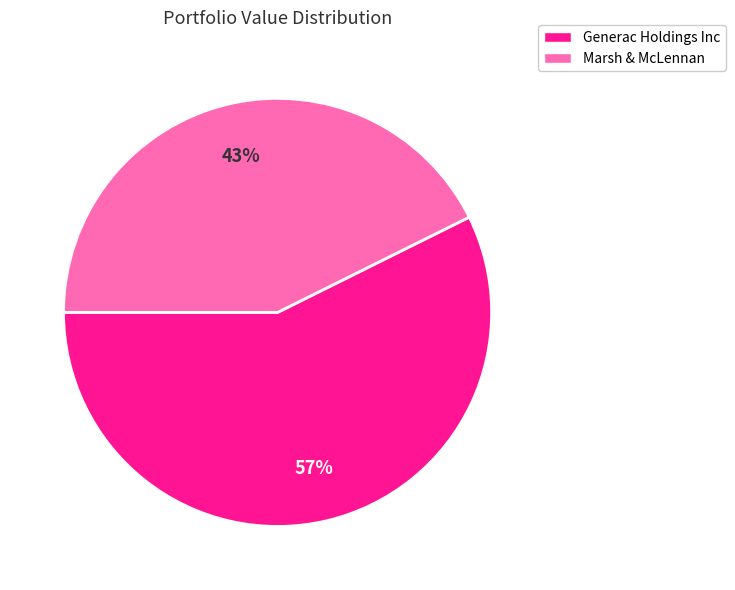

Which slice is the largest?

Generac Holdings Inc